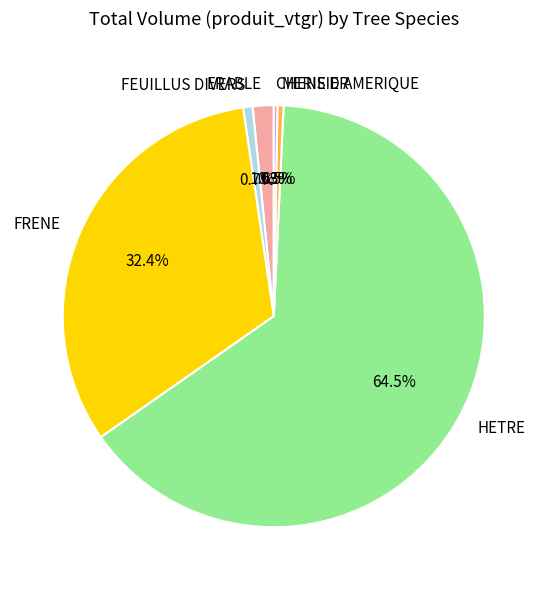

What is the ratio of the value at CHENE D AMERIQUE to the value at FEUILLUS DIVERS?

0.4